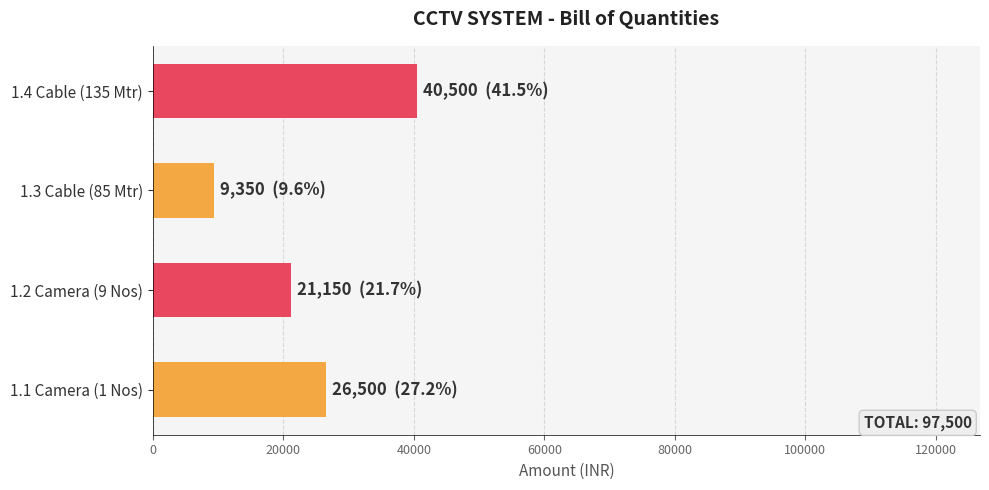

What is the ratio of the value at 1.1 Camera (1 Nos) to the value at 1.3 Cable (85 Mtr)?

2.8